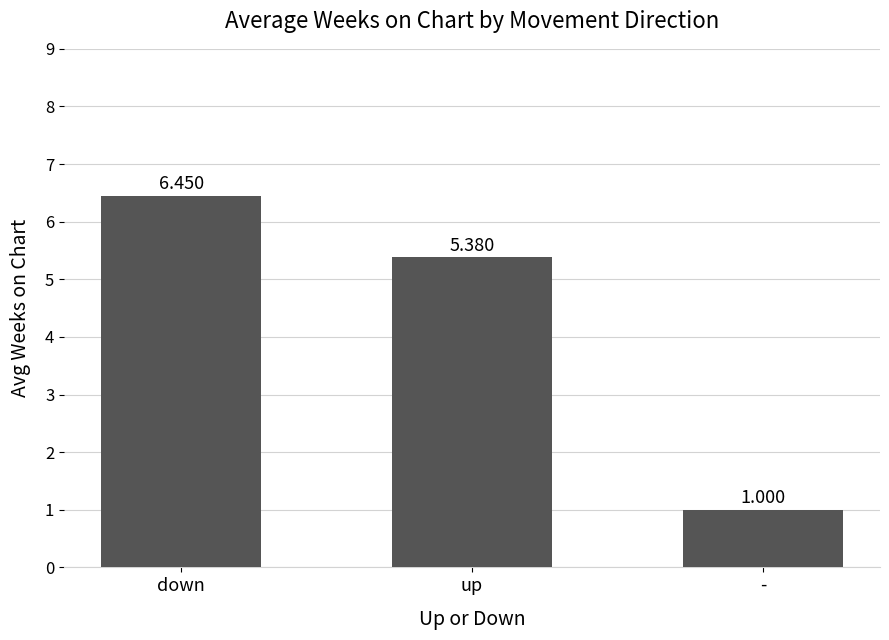

Where is the data nearest to the value 3?

-